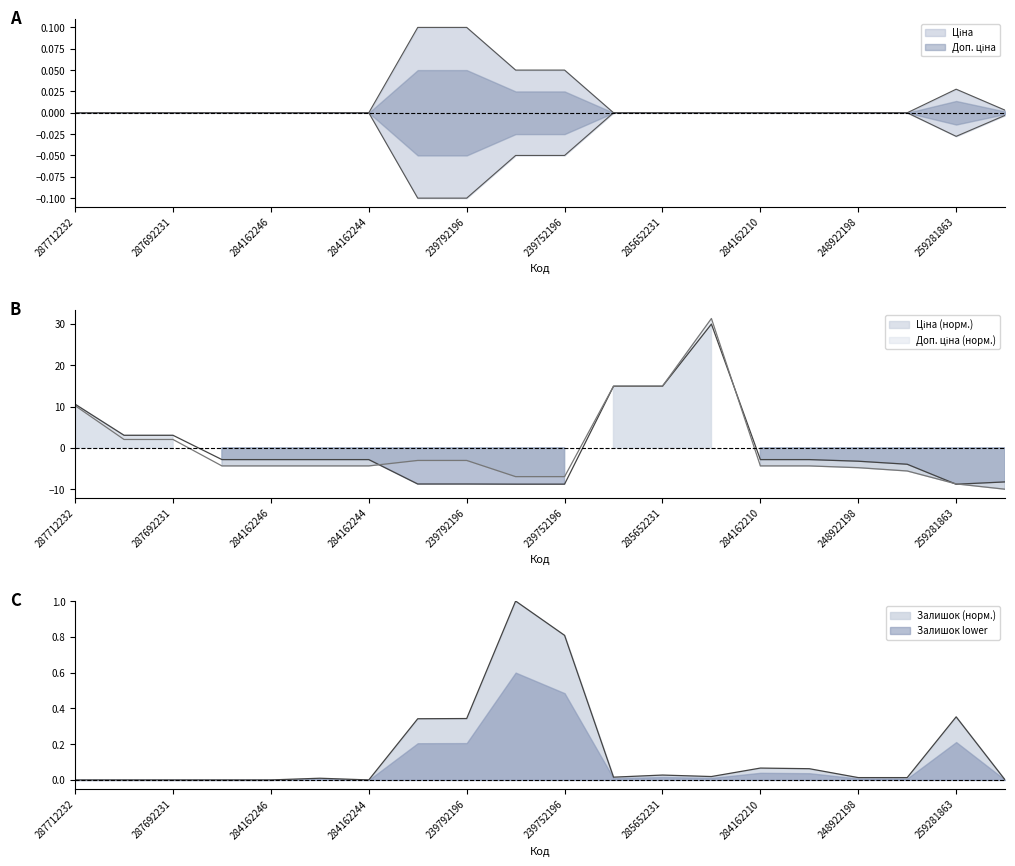

What is the label of the 4th point from the left?

284162248